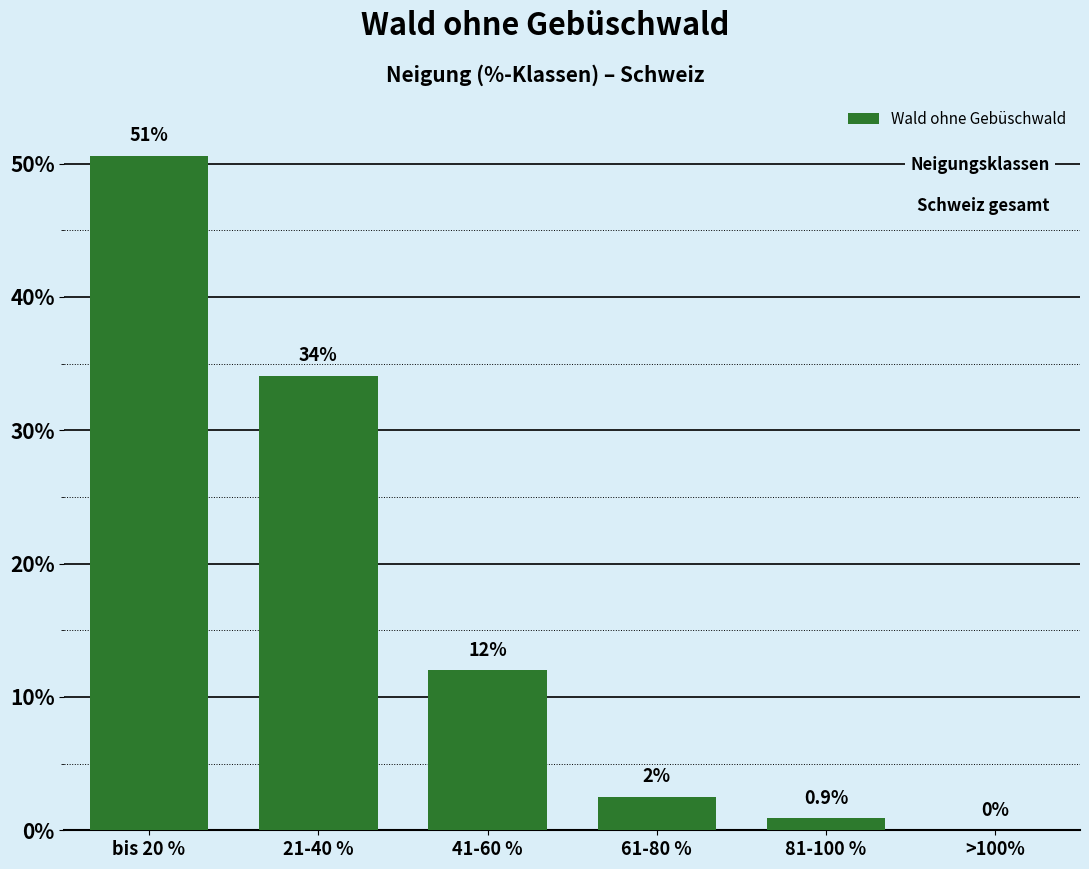

Reading left to right, list all the values displayed in this chart.

bis 20 %=50.6	21-40 %=34.1	41-60 %=12.0	61-80 %=2.5	81-100 %=0.9	>100%=0.0